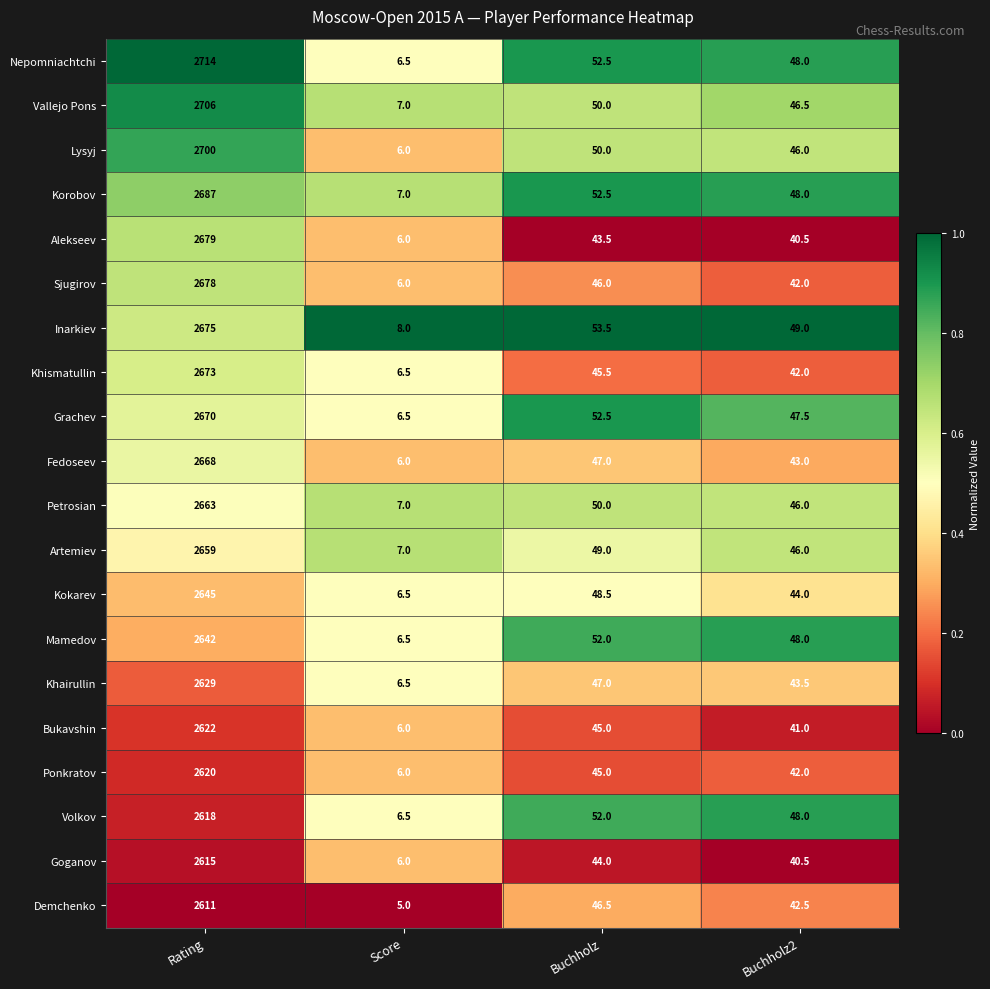

At which label is Khairullin closest to 1317?

Buchholz